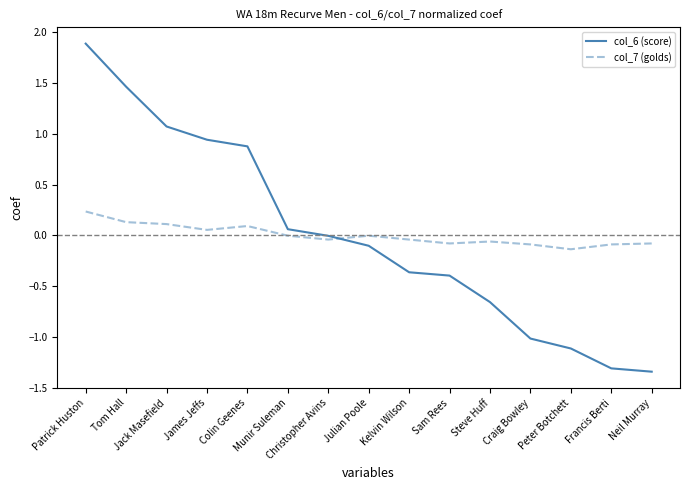

Where do col_7 (golds) and col_6 (score) first cross each other?

Christopher Avins and Julian Poole